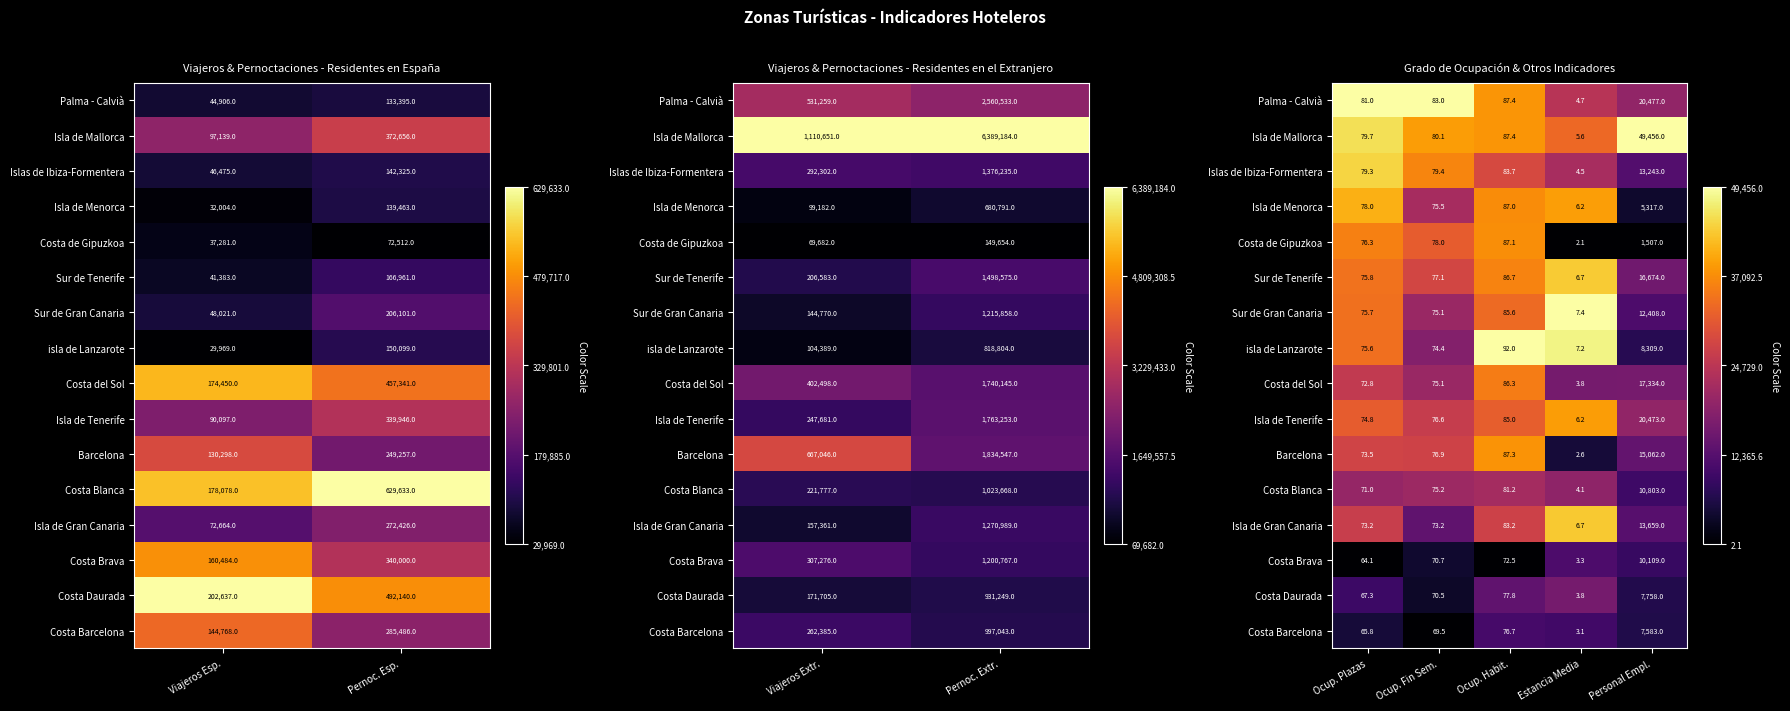

Is it true that Palma - Calvià equals 1.4 at Ocup. Habit.?

False